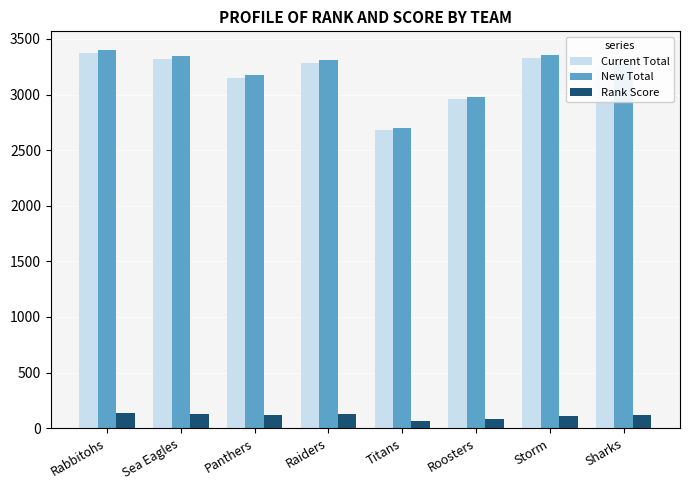

Is it true that Rank Score equals 112 at Storm?

True